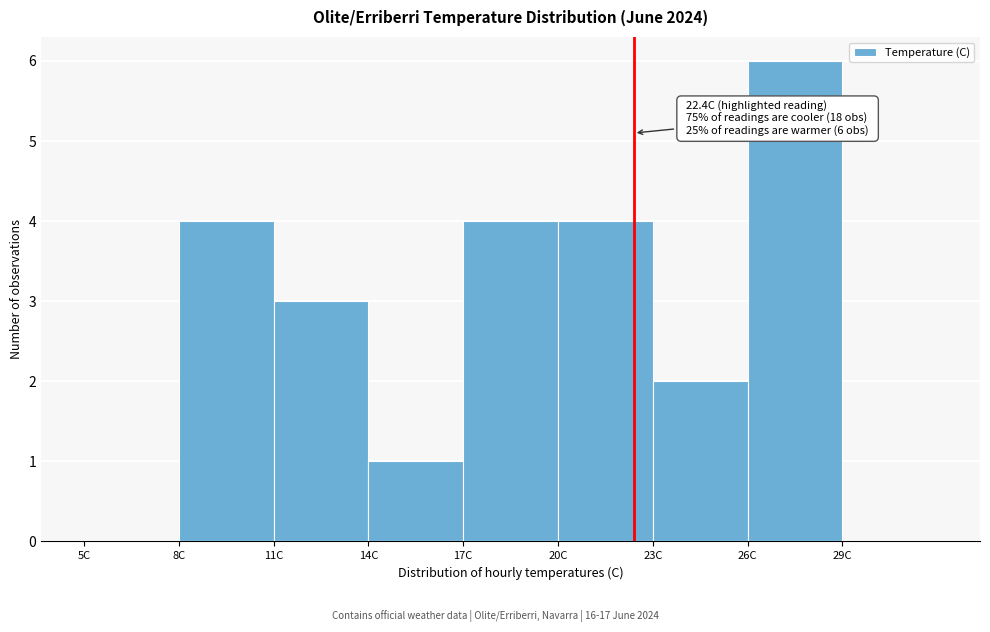

Which range on the x-axis has the tallest bar?

26 to 29